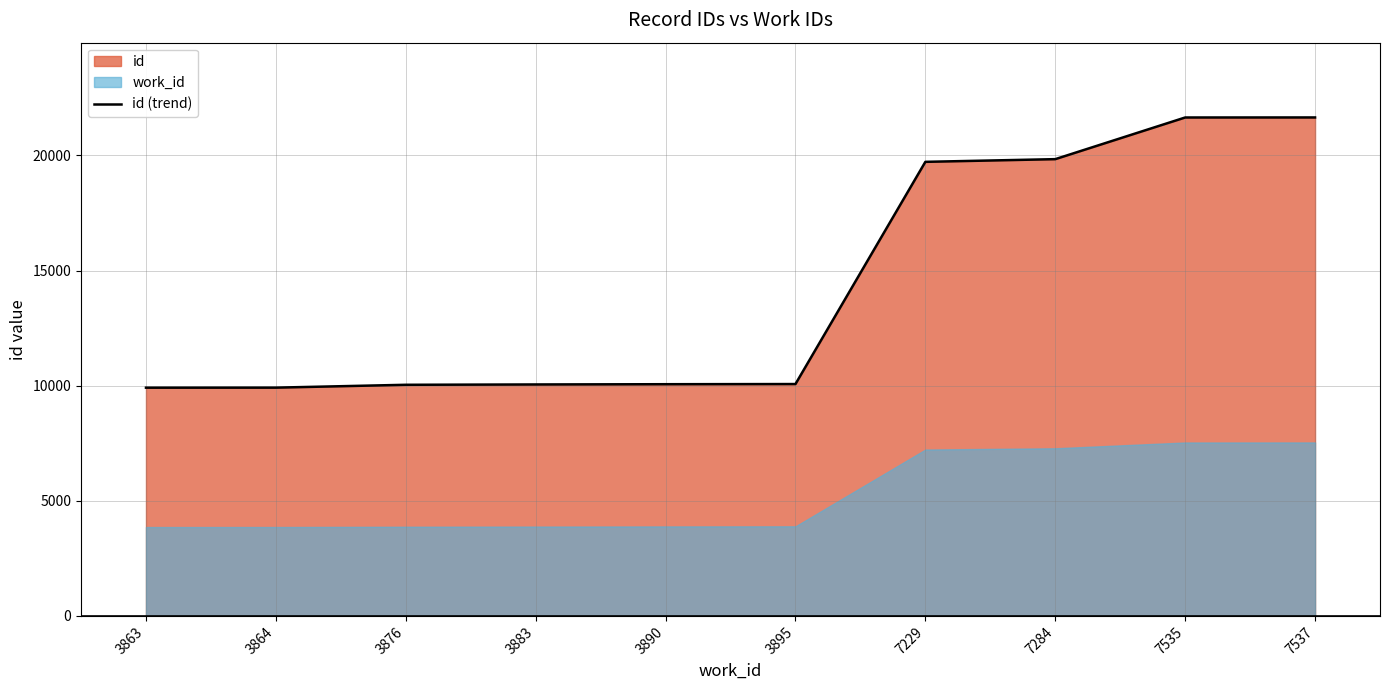

List the labels in order of value, smallest first.

3863, 3864, 3876, 3883, 3890, 3895, 7229, 7284, 7535, 7537